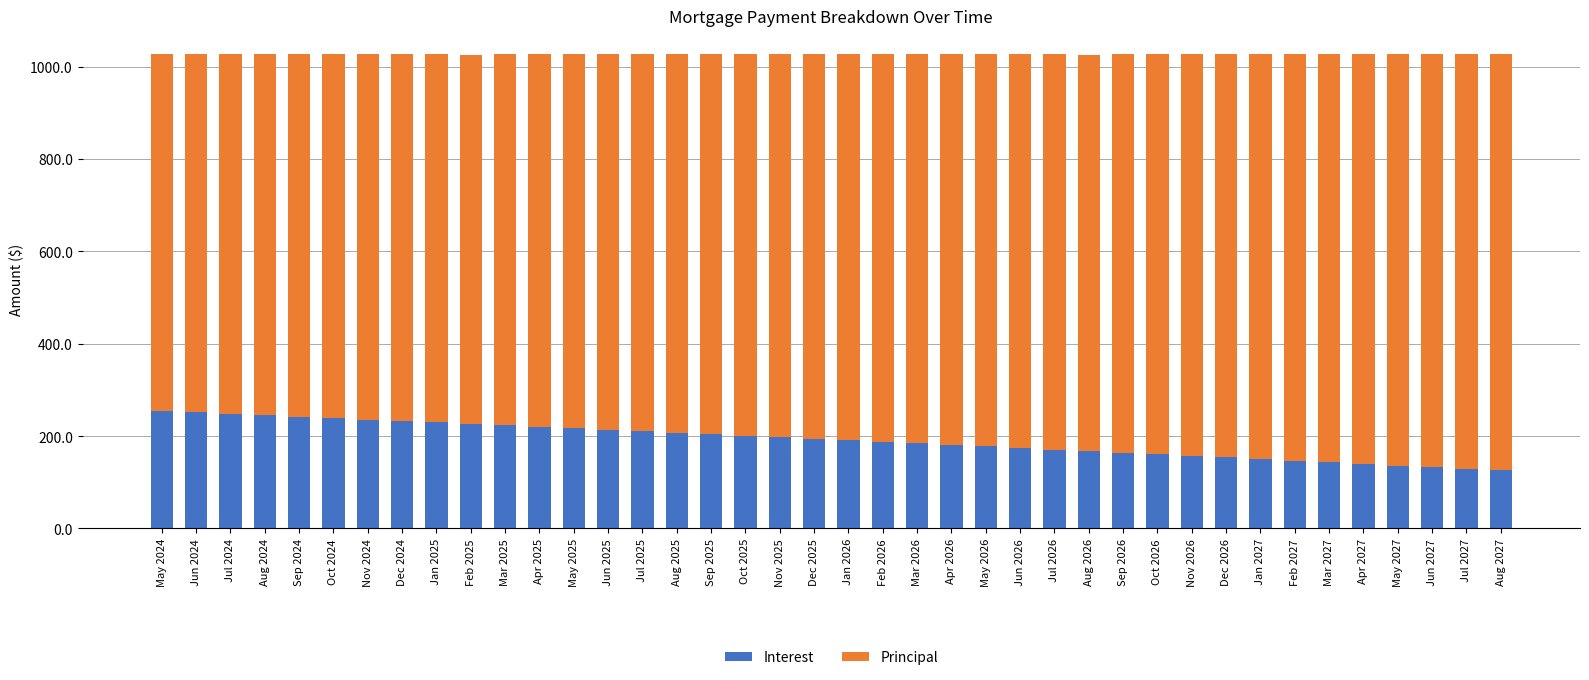

Count the number of categories in the chart.

40